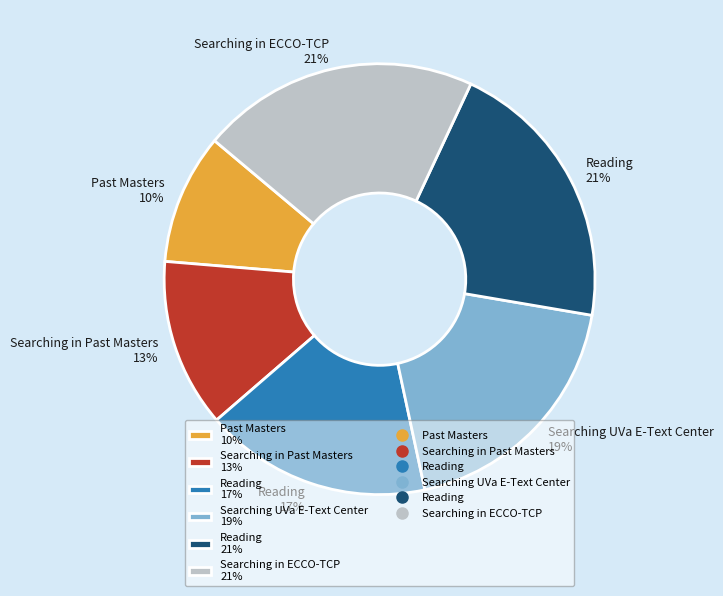

Between Searching UVa E-Text Center 19% and Searching in Past Masters 13%, which is larger?

Searching UVa E-Text Center 19%